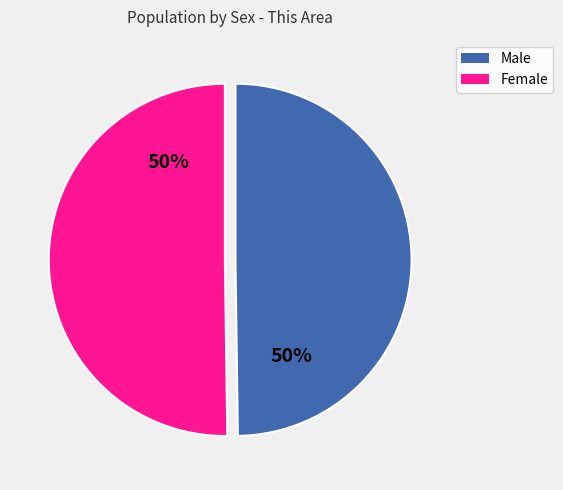

How many slices are in this pie chart?

2